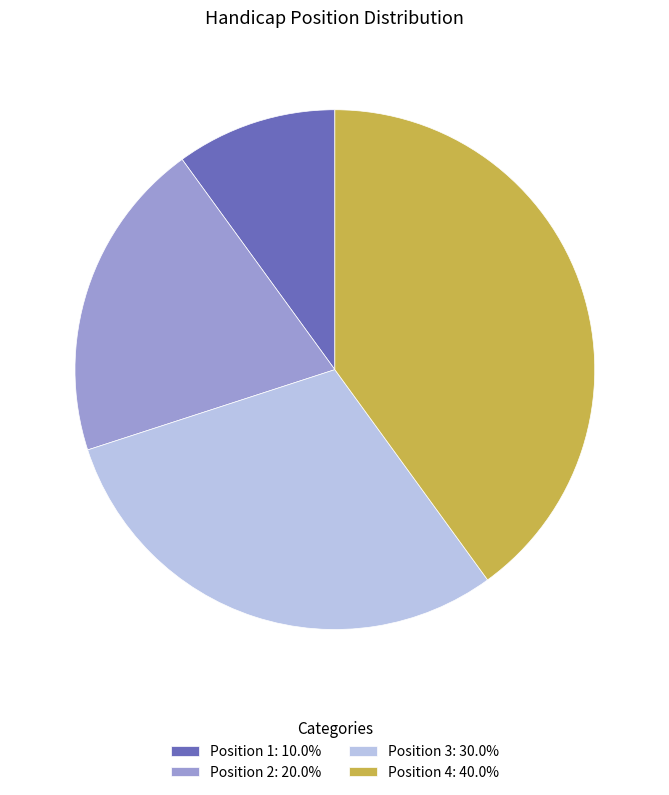

Does any single category account for the majority?

No